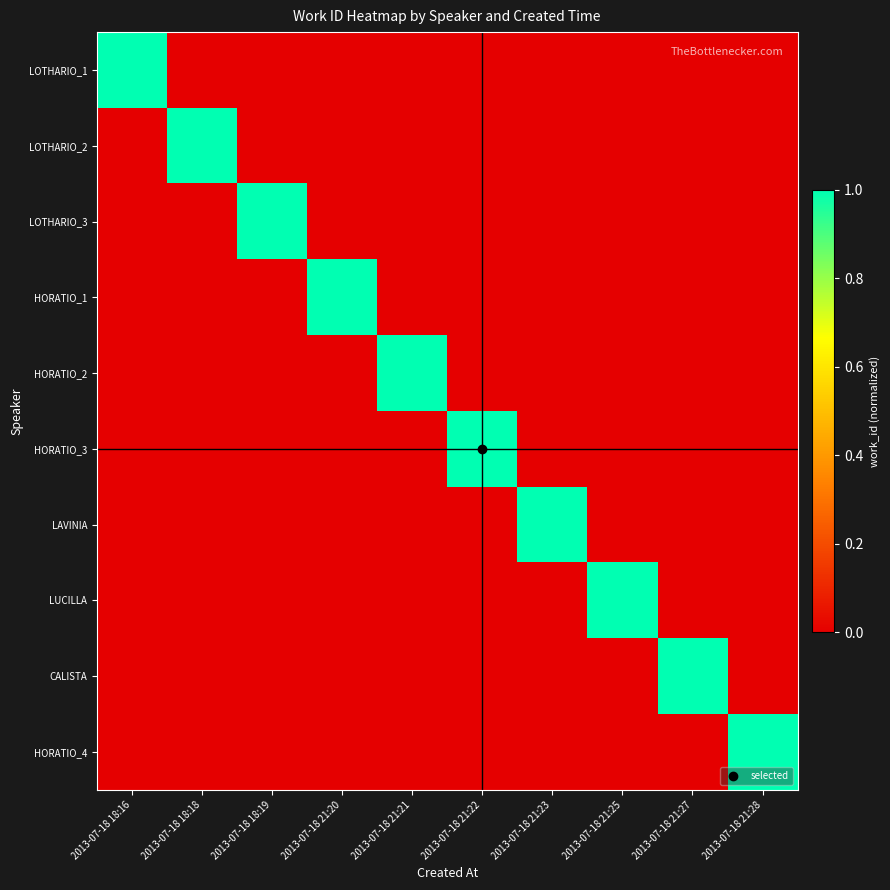

How many distinct data groups are displayed?

10